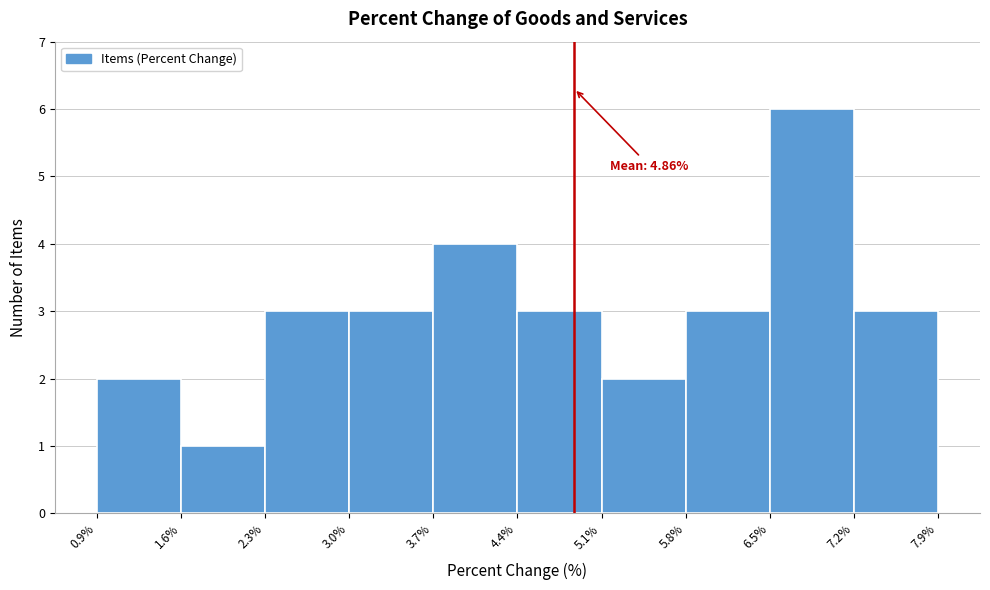

Which range on the x-axis has the tallest bar?

6.5% to 7.2%